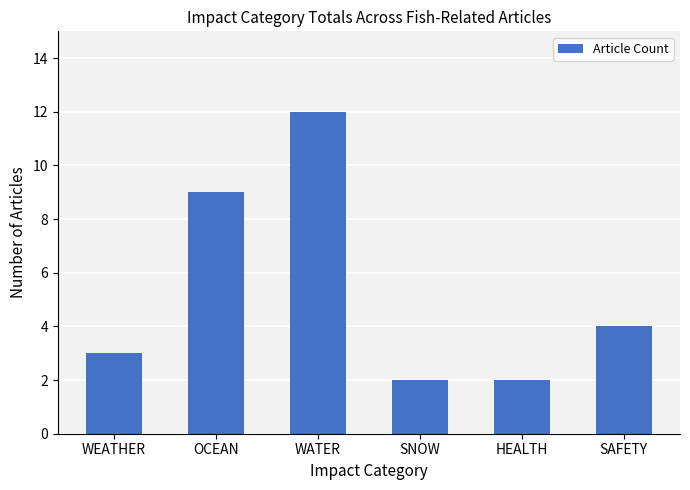

Which category has the highest value across all series?

WATER